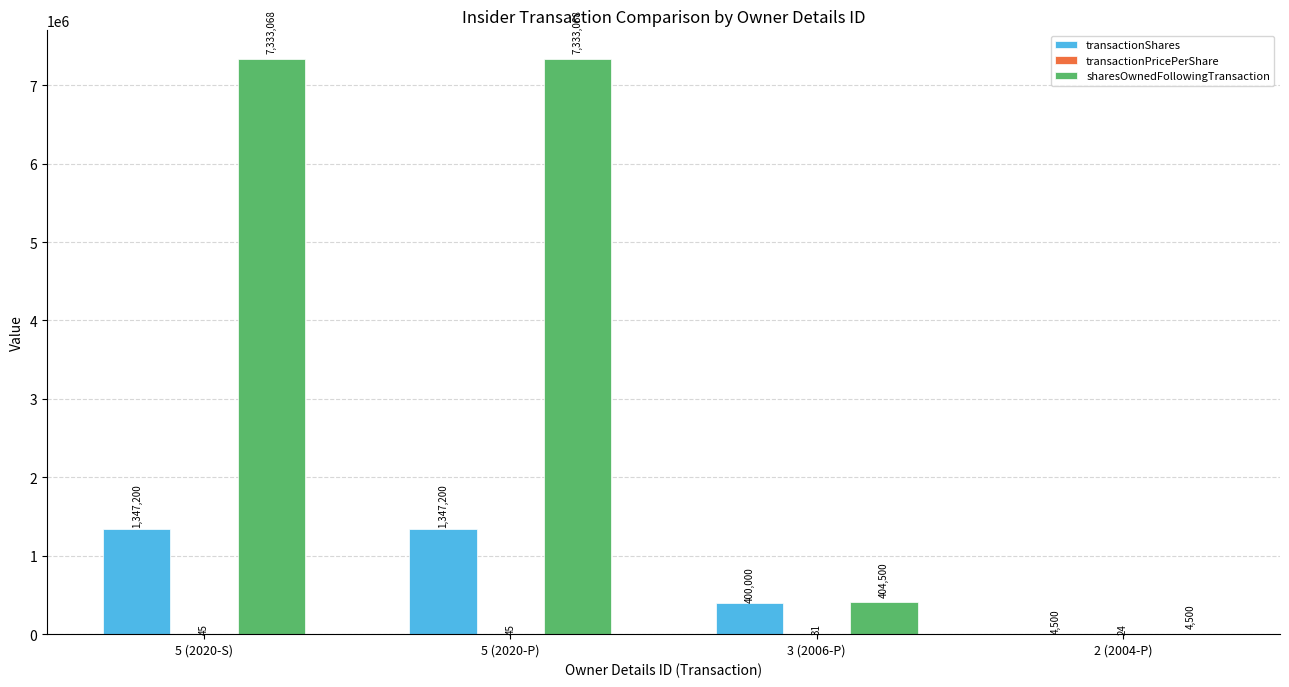

At which label is transactionShares closest to 675850?

3 (2006-P)